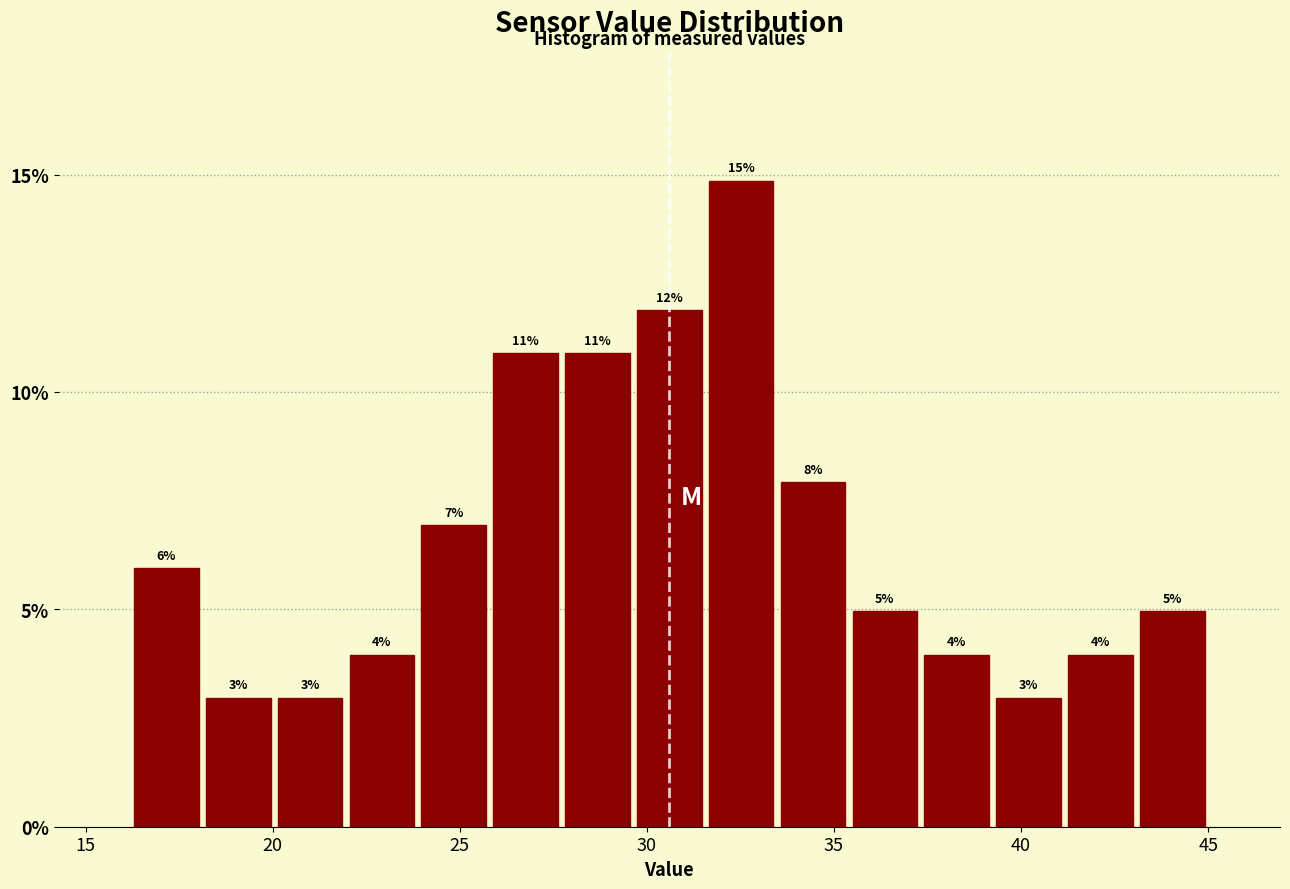

Read against the x-axis, roughly where is the centre of the tallest bar?

32.5